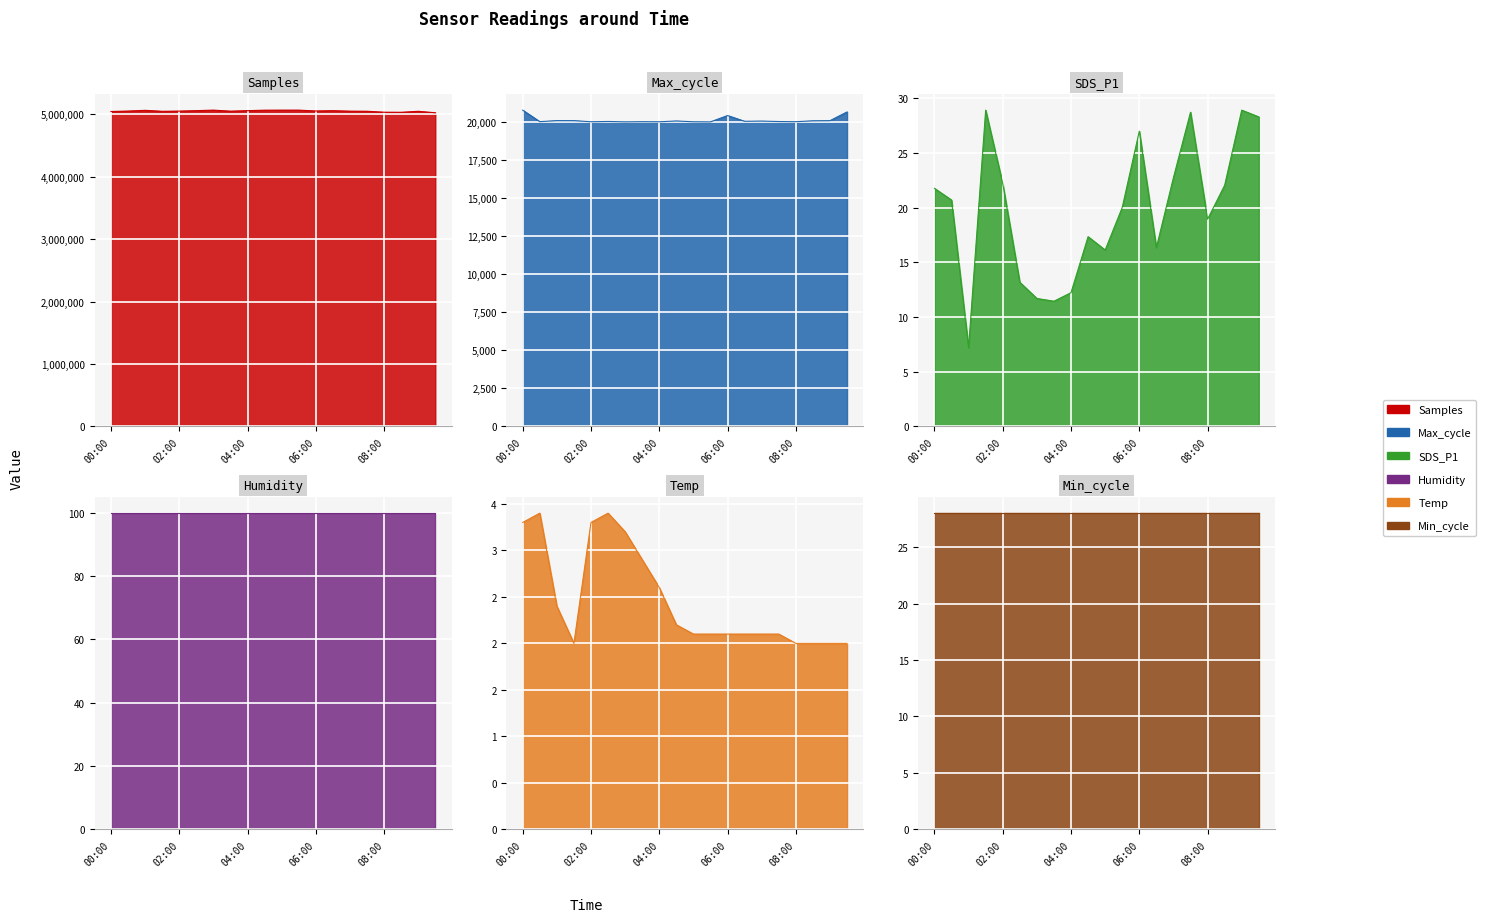

Is the value of Max_cycle at 00:30 greater than the value of Samples at 05:30?

No